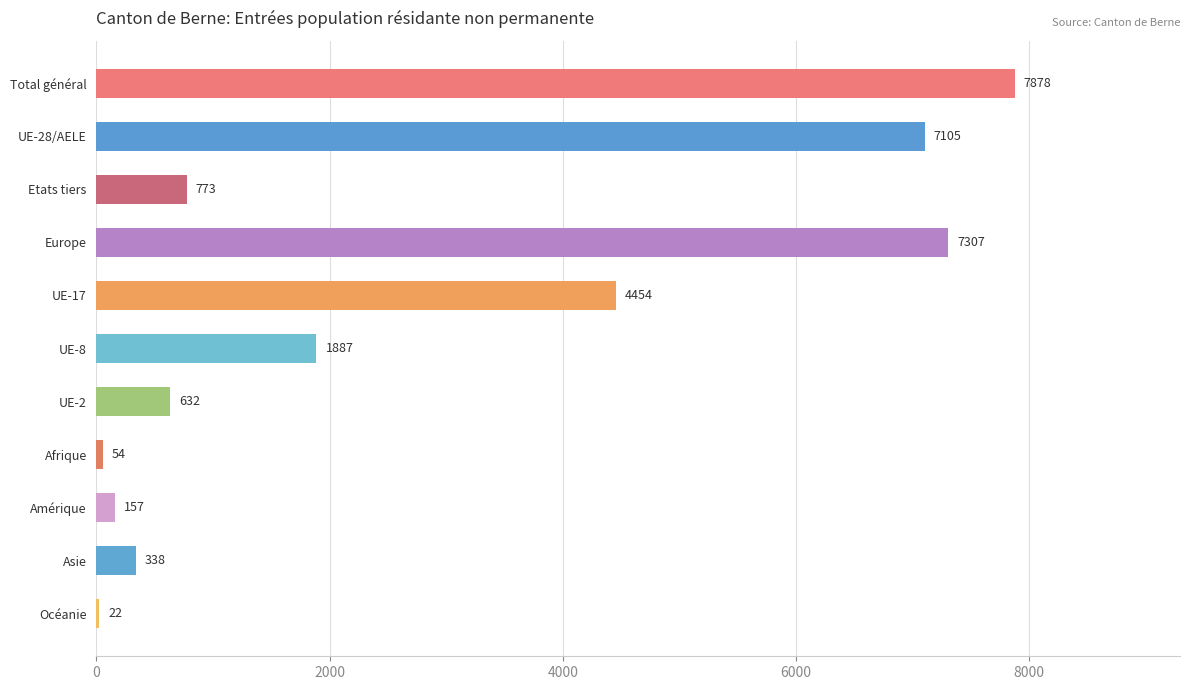

How many series are shown in this chart?

1